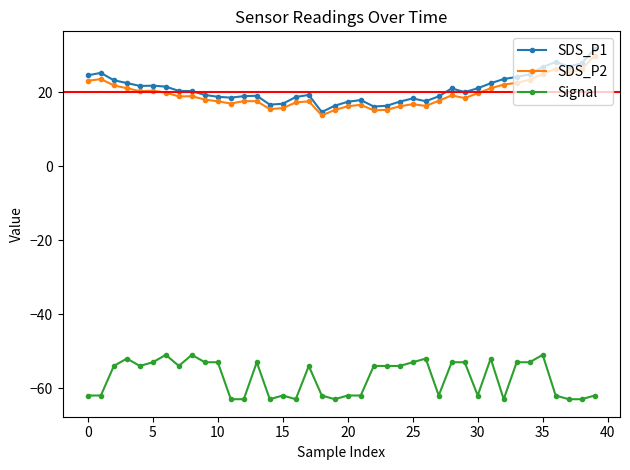

True or false: Signal has more than 2 points higher than both neighbors.

True